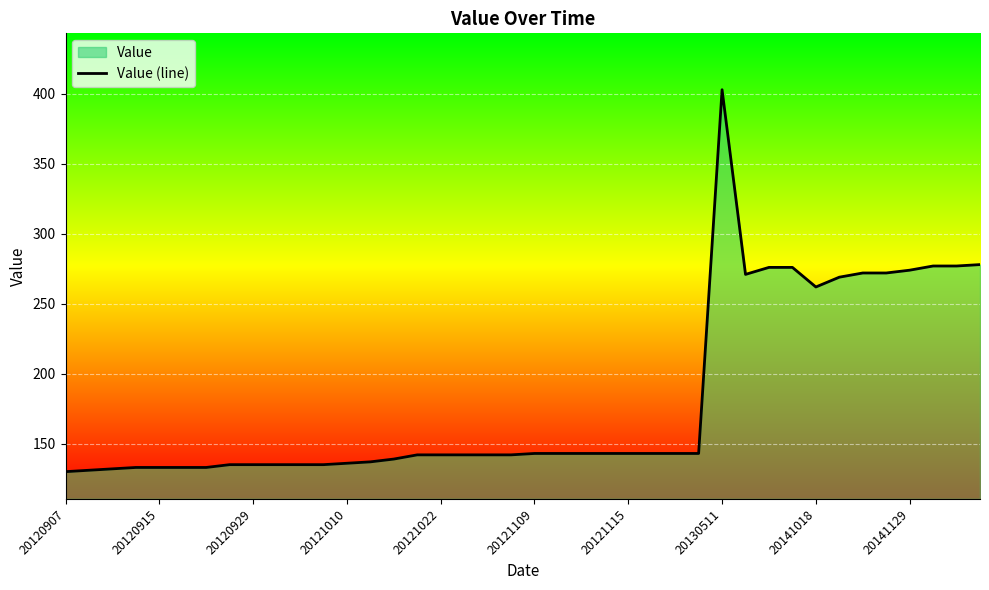

Is it true that the value at 39 is 428?

False